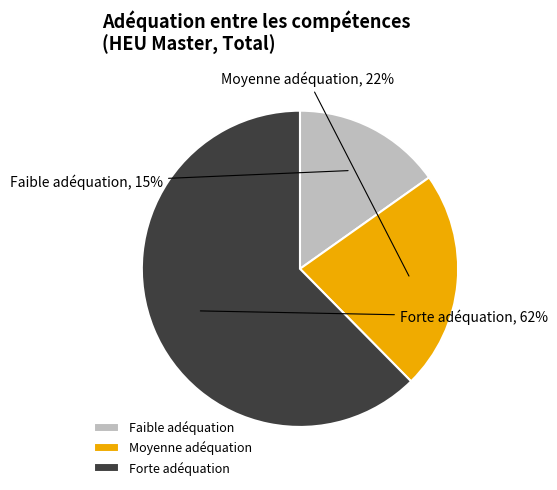

To the nearest percent, what is the difference between the Moyenne adéquation and Forte adéquation slice percentages?

40%